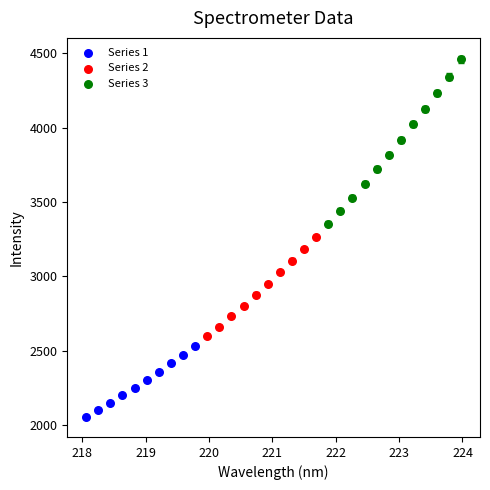

Which series has the widest spread of Y values?

Series 3